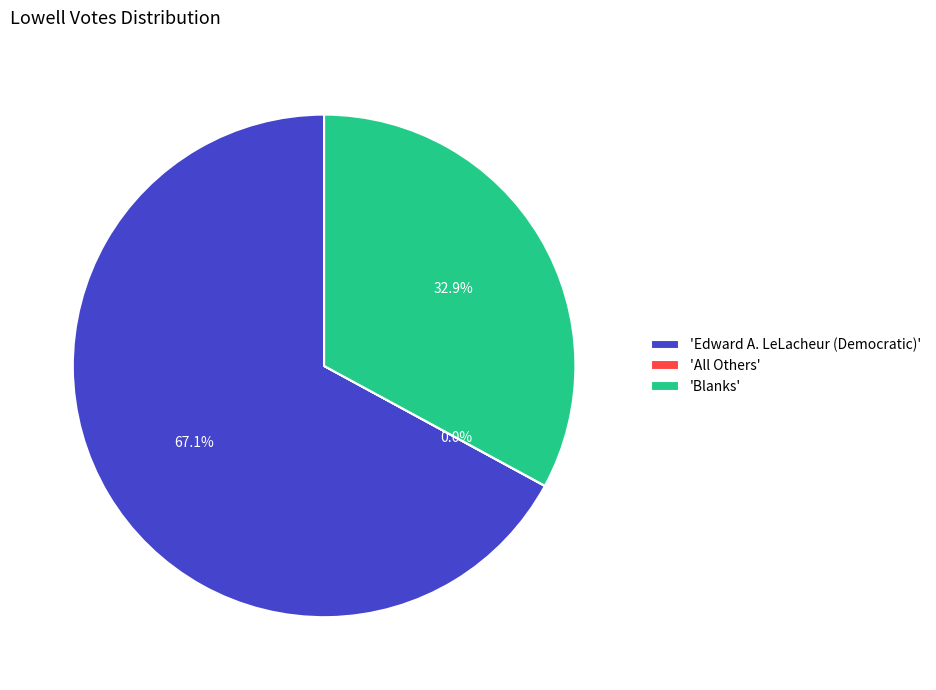

Which slice is the largest?

'Edward A. LeLacheur (Democratic)'